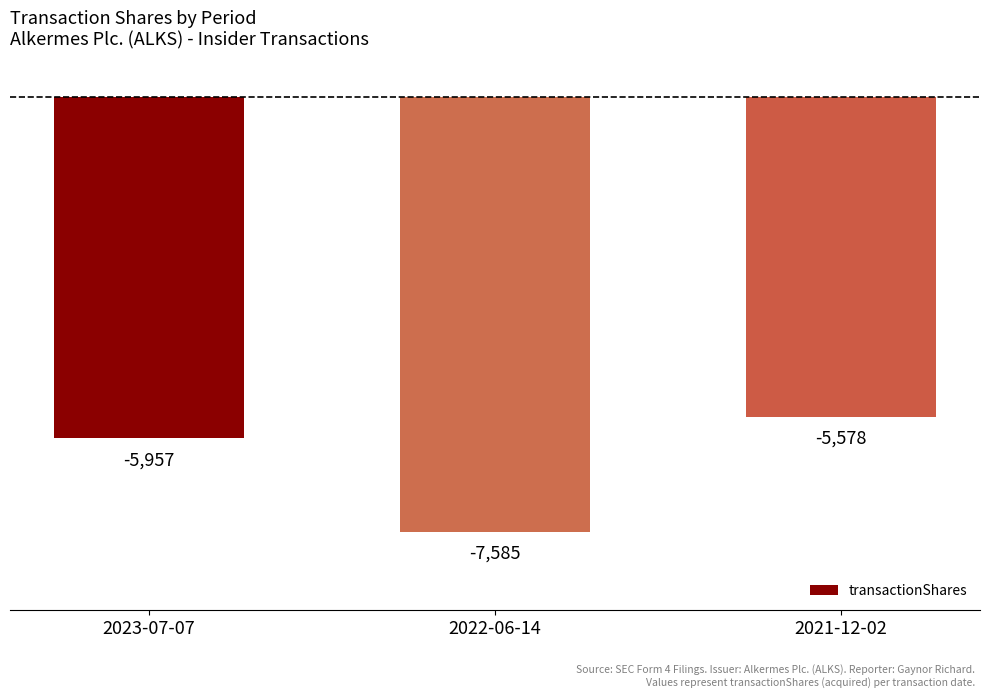

How many bars are there in total?

3